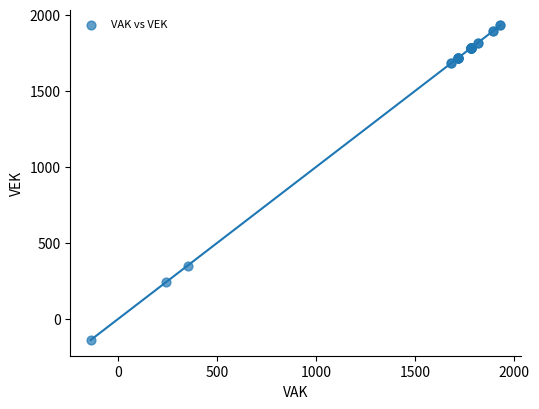

What Y value in the scatter plot is closest to 897?

349